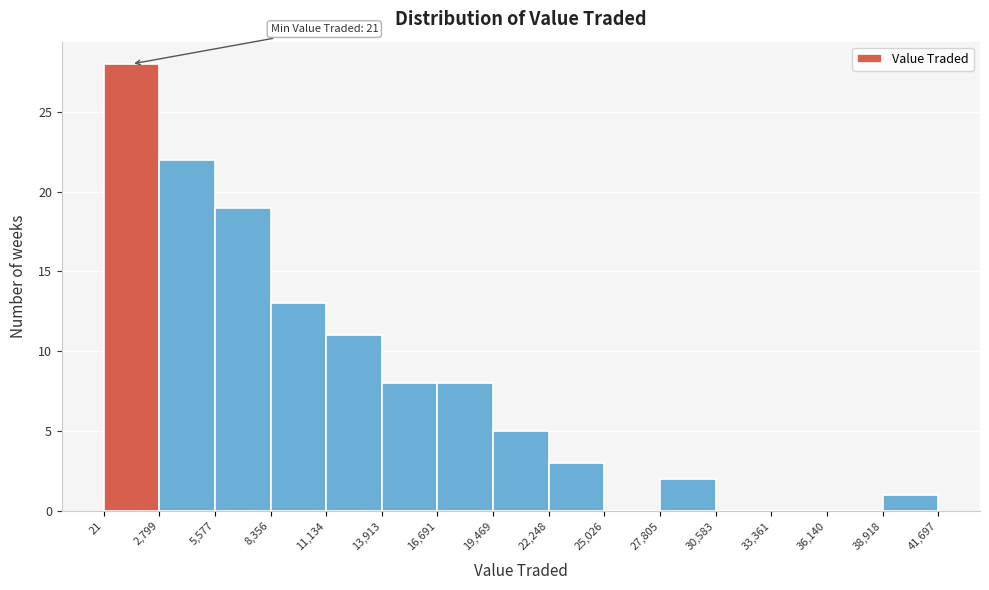

Over which range of the x-axis is the bar tallest?

21 to 2,799